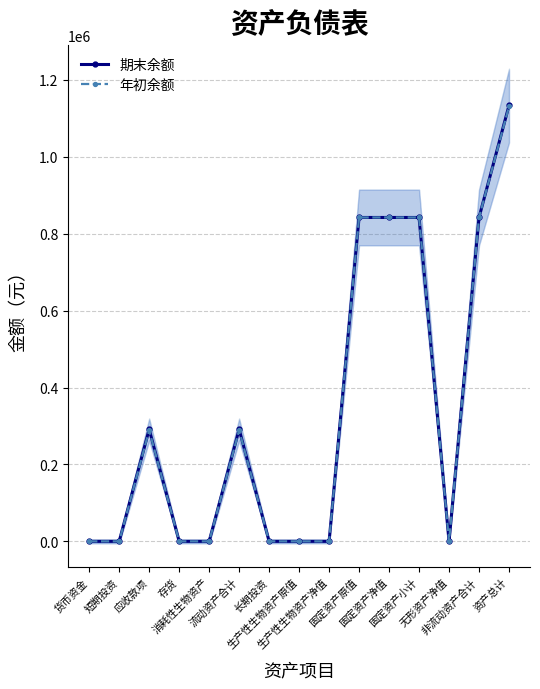

True or false: 年初余额 and 期末余额 cross at least once.

False